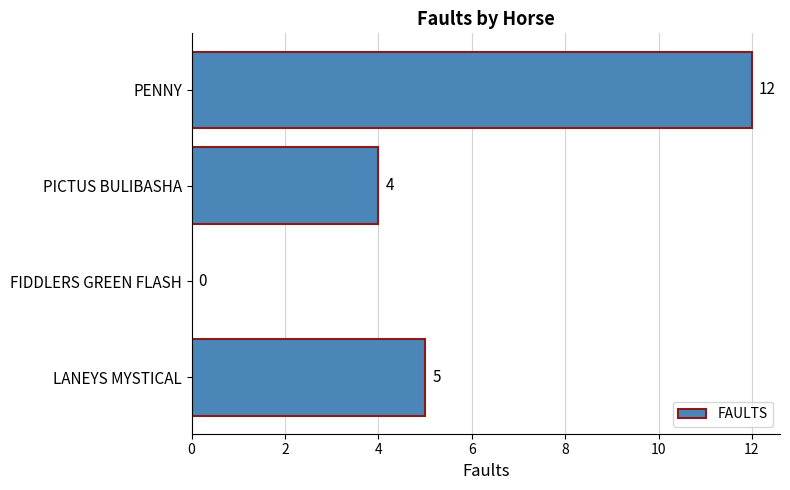

Count the number of categories in the chart.

4